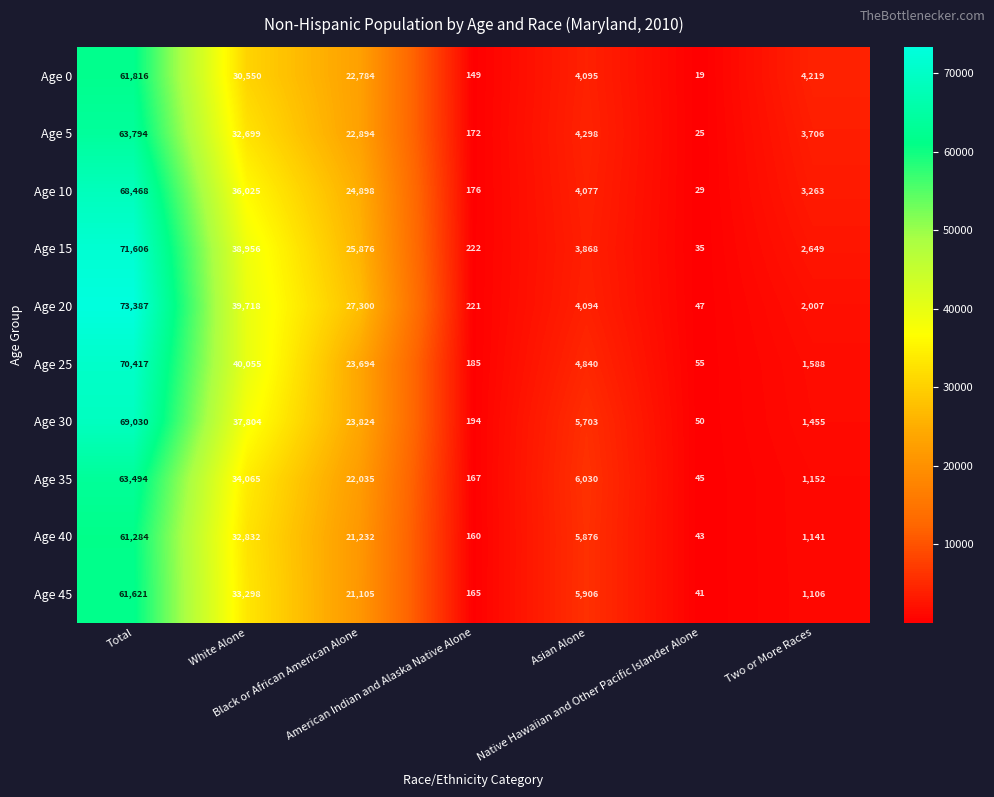

Rank the series by their maximum value, from highest to lowest.

Age 20, Age 15, Age 25, Age 30, Age 10, Age 5, Age 35, Age 0, Age 45, Age 40